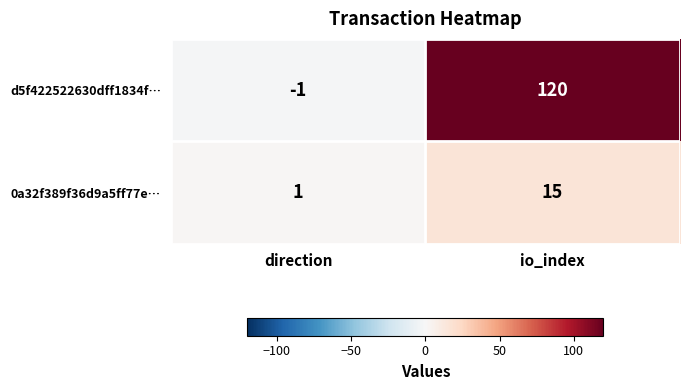

True or false: d5f422522630dff1834f… has a value of 120 at io_index.

True